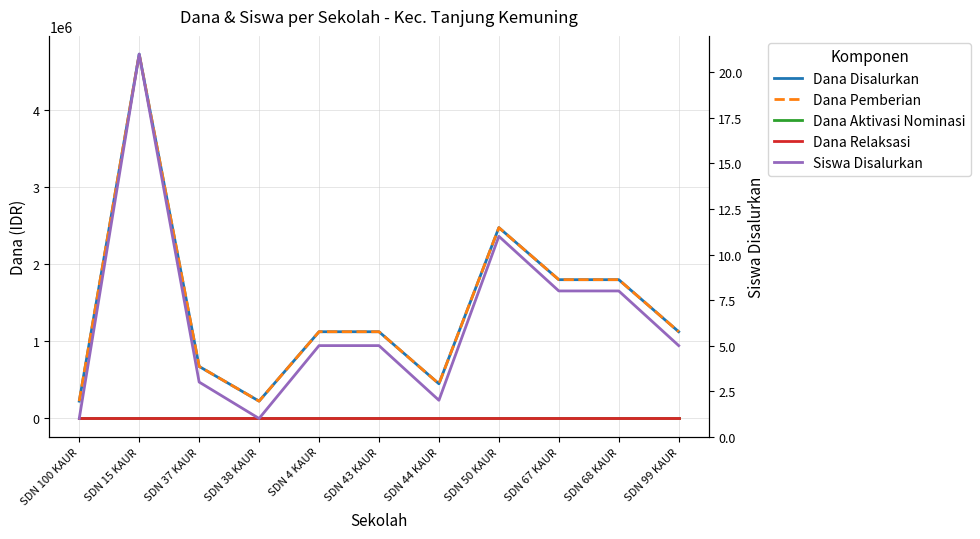

What is the label of the 4th point from the left?

SDN 38 KAUR